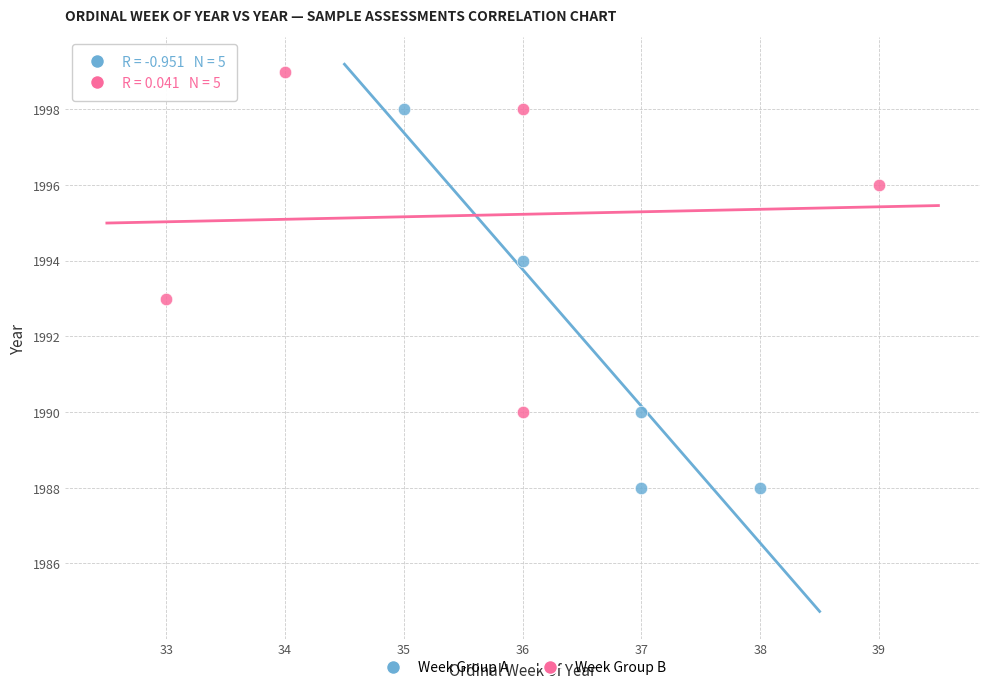

Which series contains the highest Y value?

Week Group B